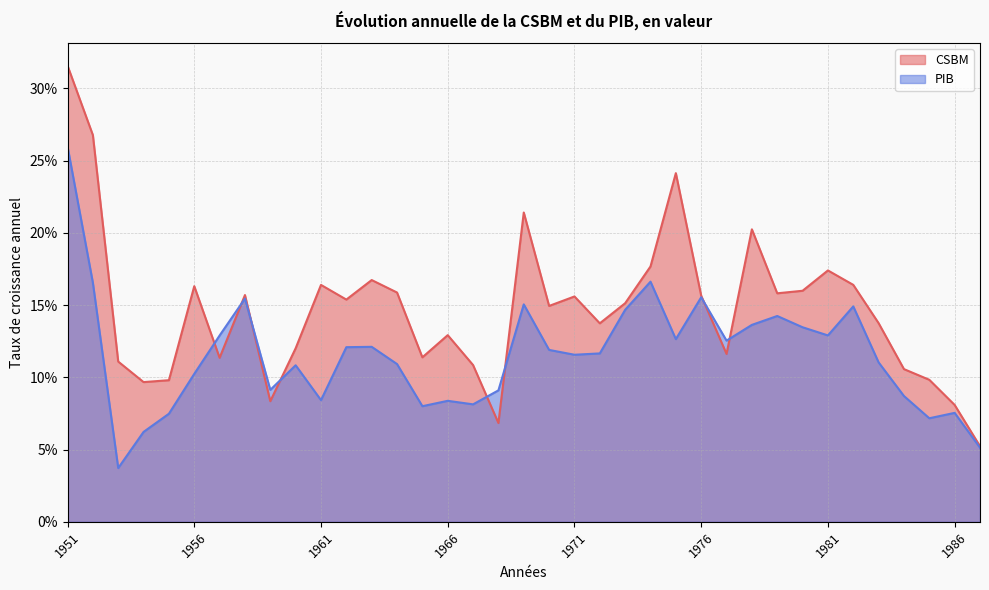

After their last crossing, which series has the higher values: PIB or CSBM?

CSBM